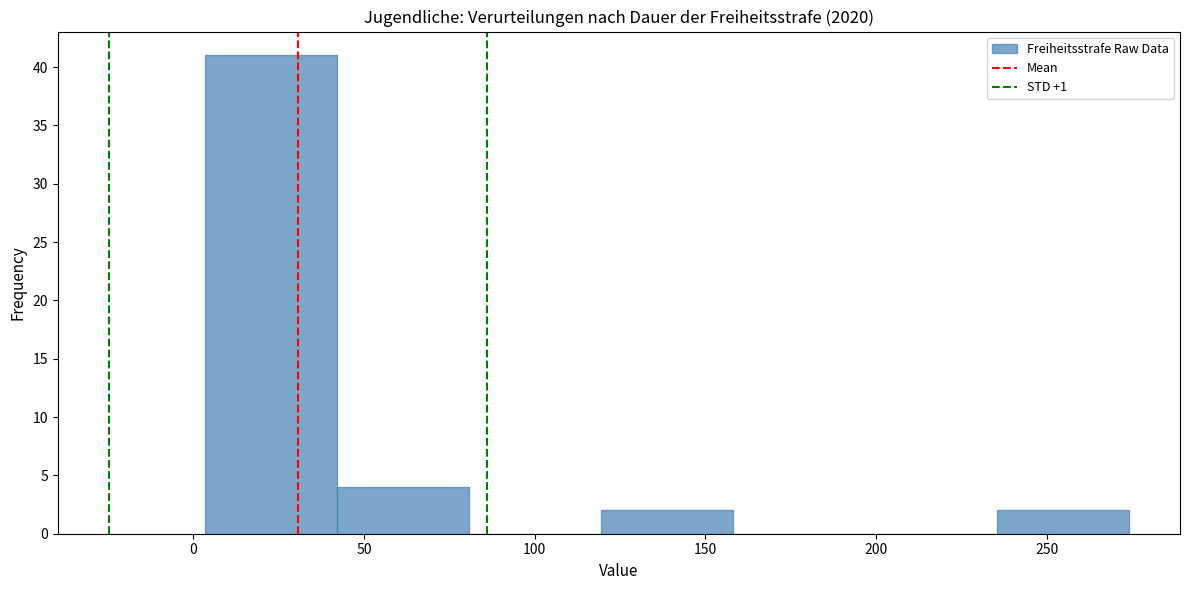

Over which range of the x-axis is the bar tallest?

5 to 40